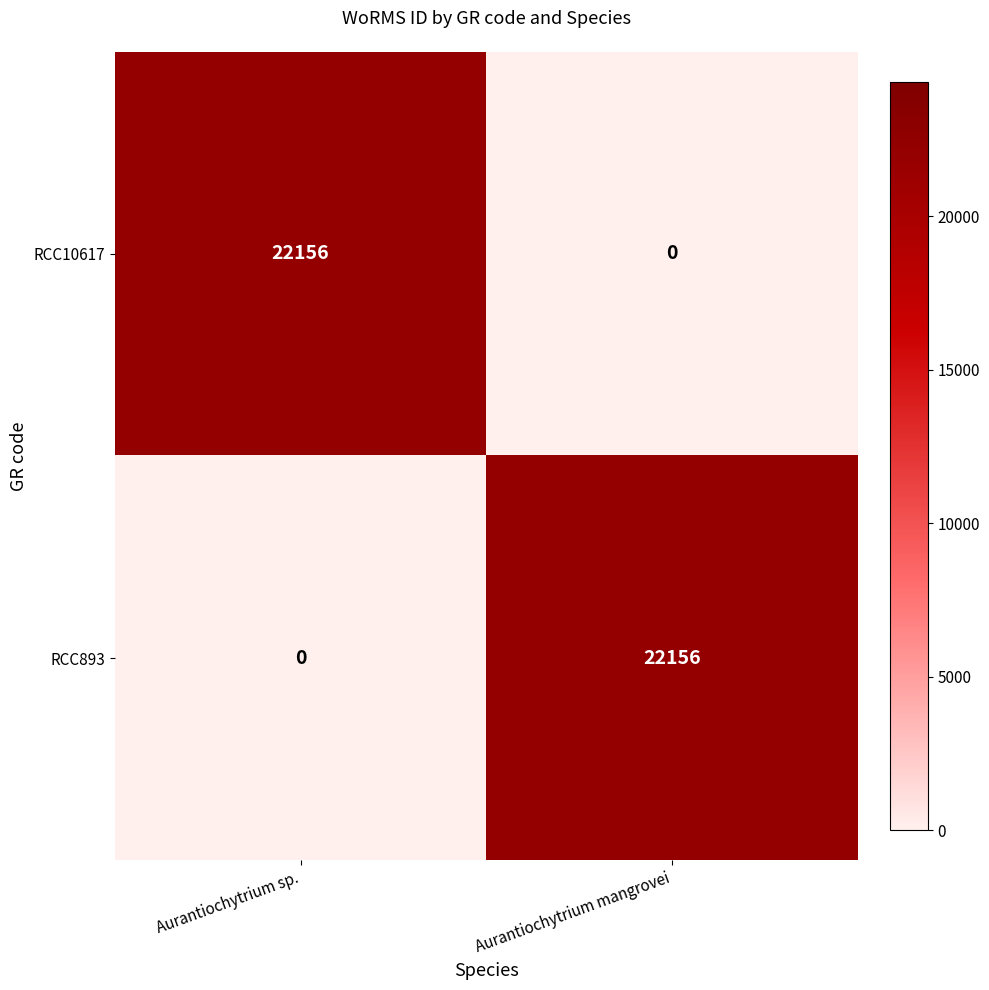

True or false: RCC893 has a value of 32883 at Aurantiochytrium mangrovei.

False